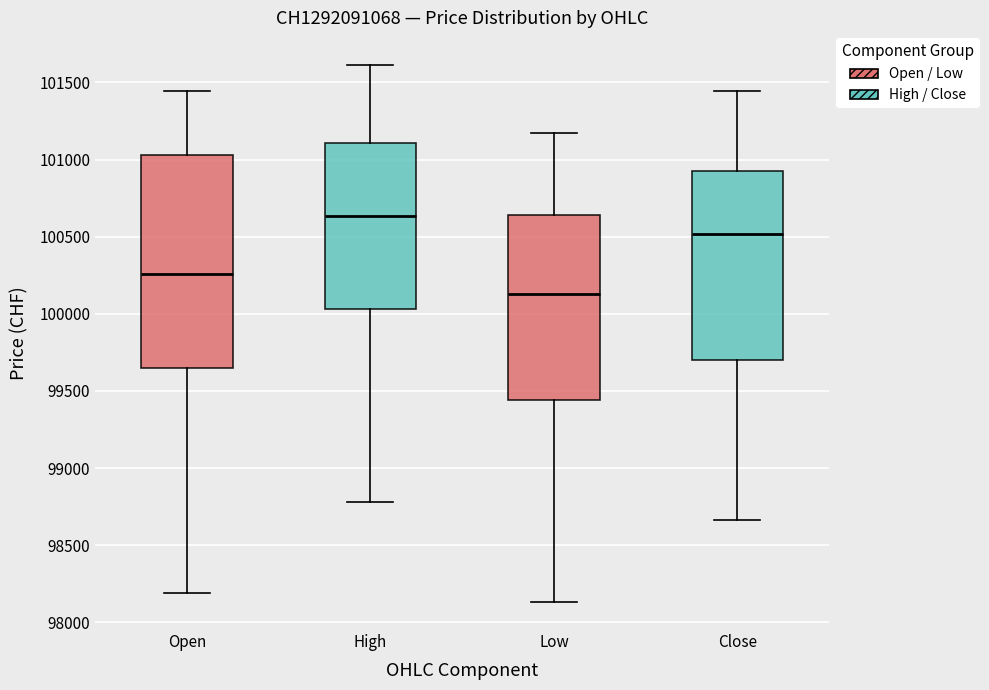

Which box has the highest median line?

High